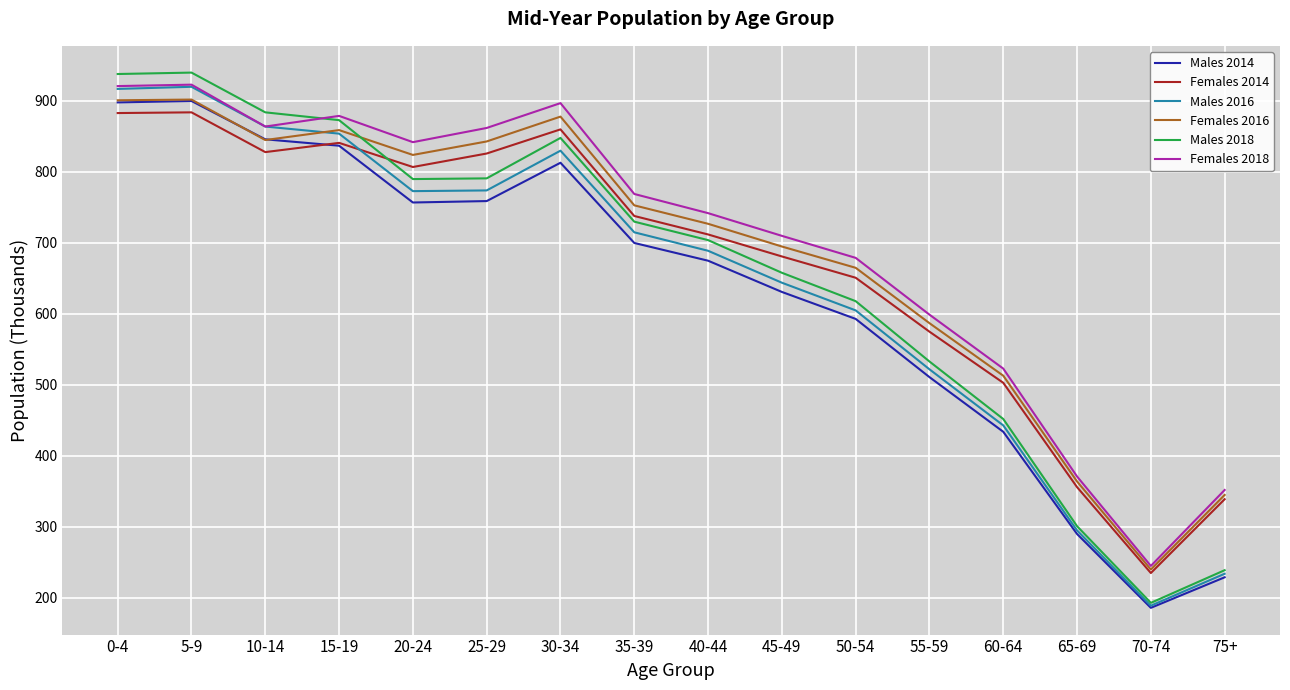

What is the spread (max minus min) of values at 75+?

123